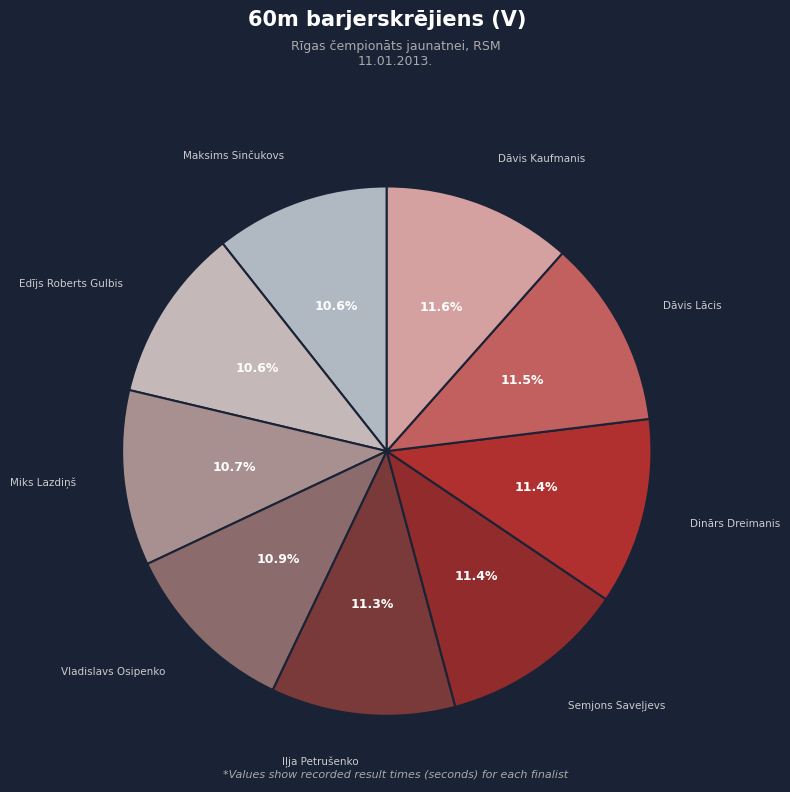

Combined, what portion of the pie is Maksims Sinčukovs and Semjons Saveļjevs?

22.0%